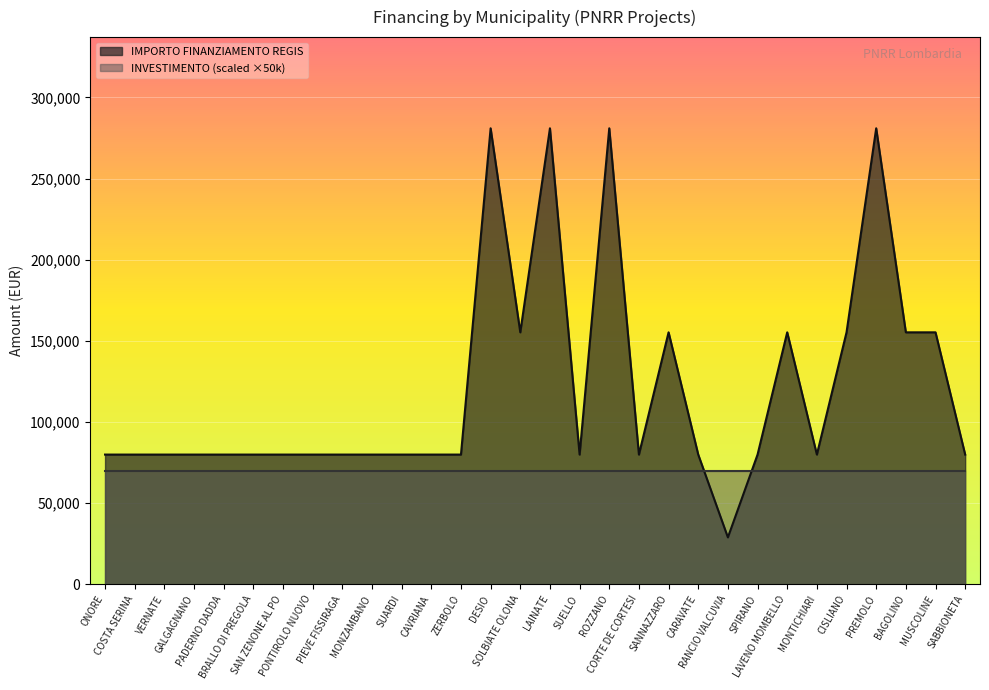

At which label does the data first exceed 79922?

DESIO